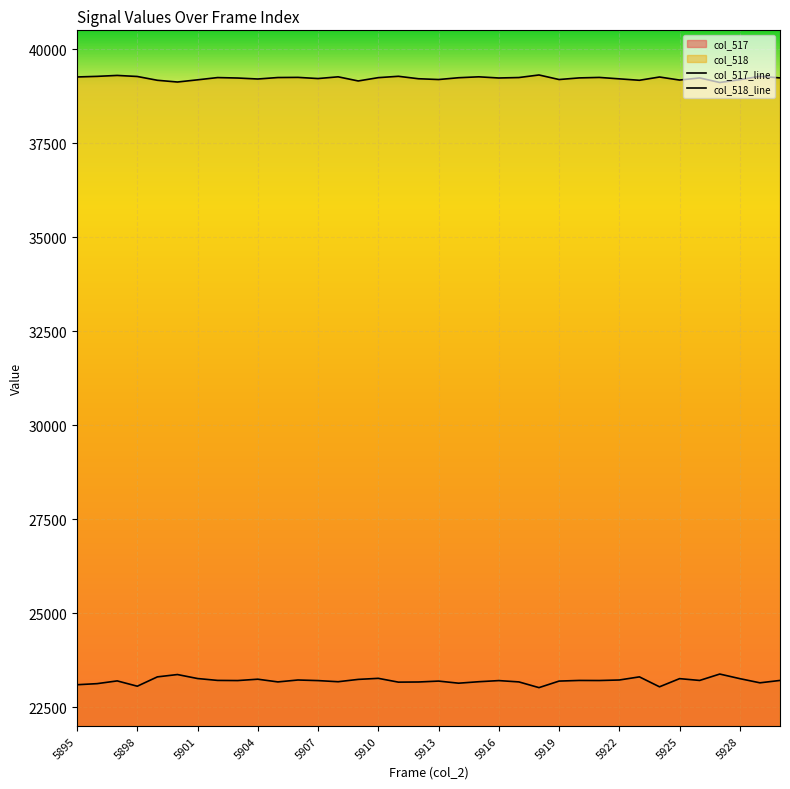

How many lines are shown in the chart?

2